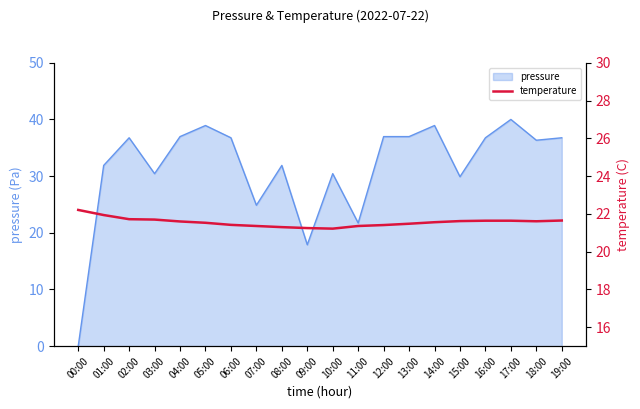

At which label does pressure reach its minimum?

00:00